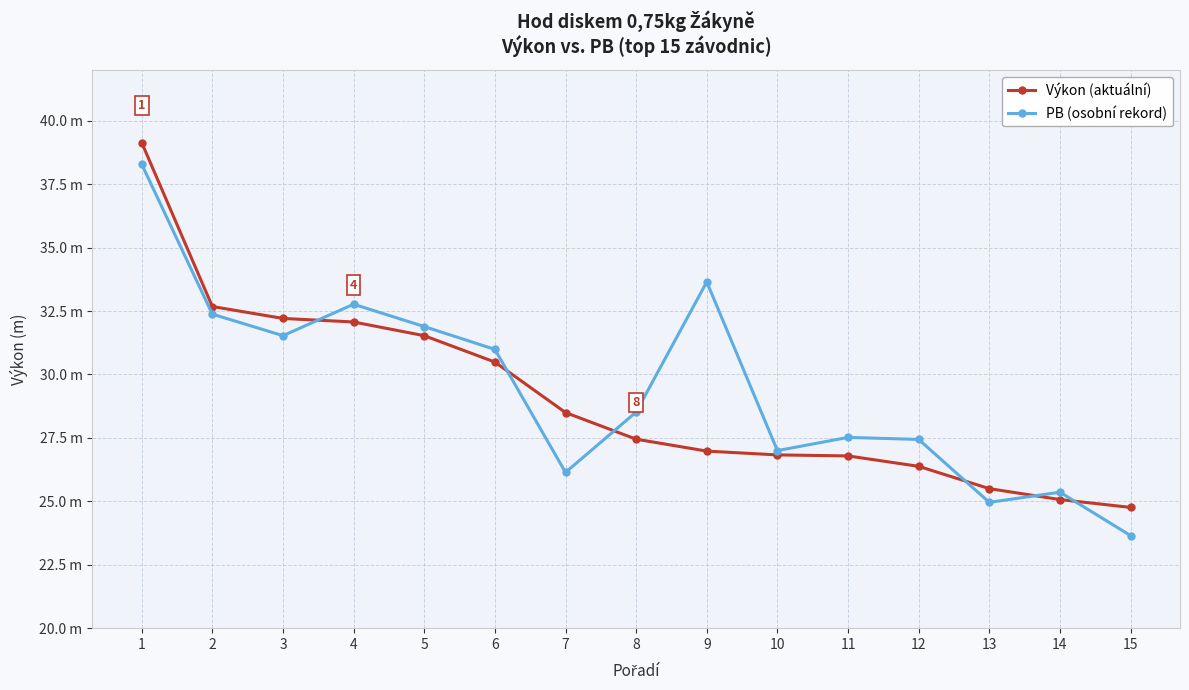

Reading right to left, extract all data points from this chart.

Výkon (aktuální): 15=24.8	14=25.1	13=25.5	12=26.4	11=26.8	10=26.8	9=27.0	8=27.4	7=28.5	6=30.5	5=31.5	4=32.1	3=32.2	2=32.7	1=39.1
PB (osobní rekord): 15=23.6	14=25.4	13=25.0	12=27.4	11=27.5	10=27.0	9=33.6	8=28.5	7=26.1	6=31.0	5=31.9	4=32.8	3=31.5	2=32.4	1=38.3